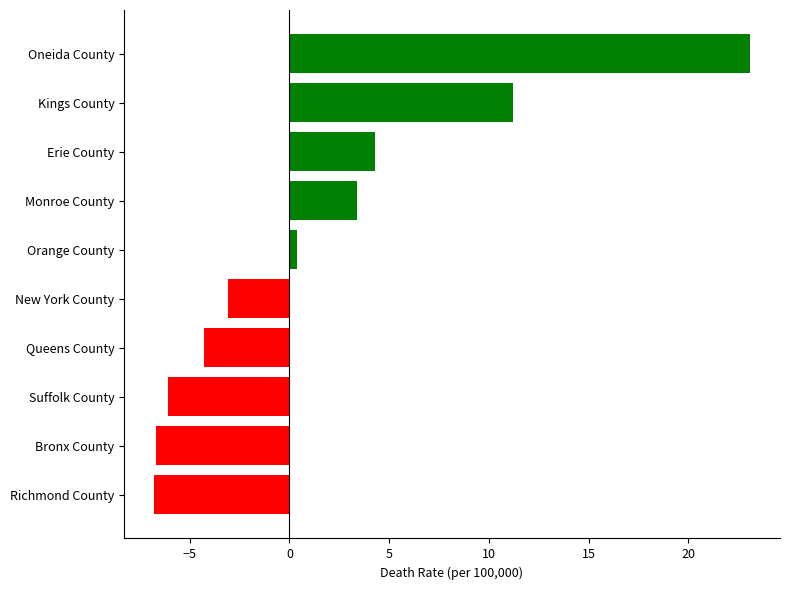

Which label corresponds to the largest value in the chart?

Oneida County